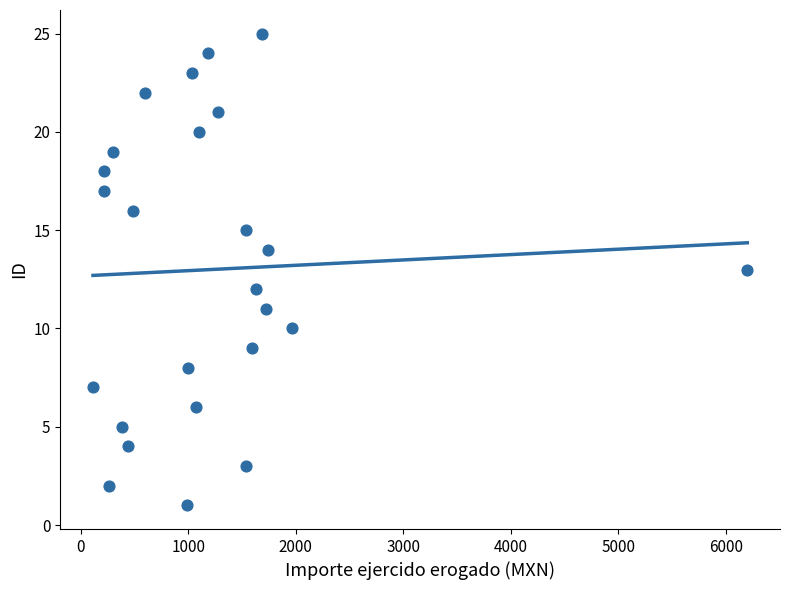

What is the range of Y values (max minus min)?

24